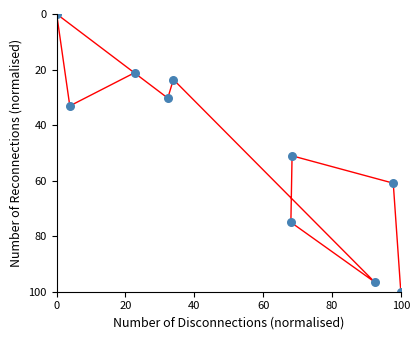

What Y value in the scatter plot is closest to 50?

51.1